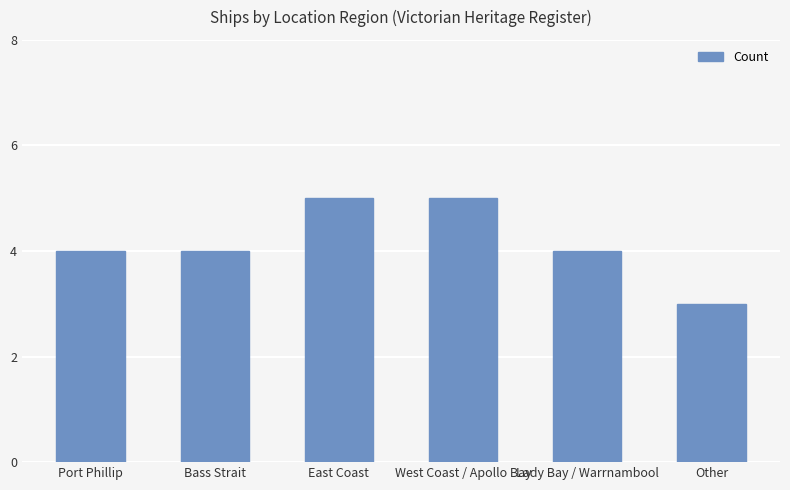

Are the bars horizontal?

No